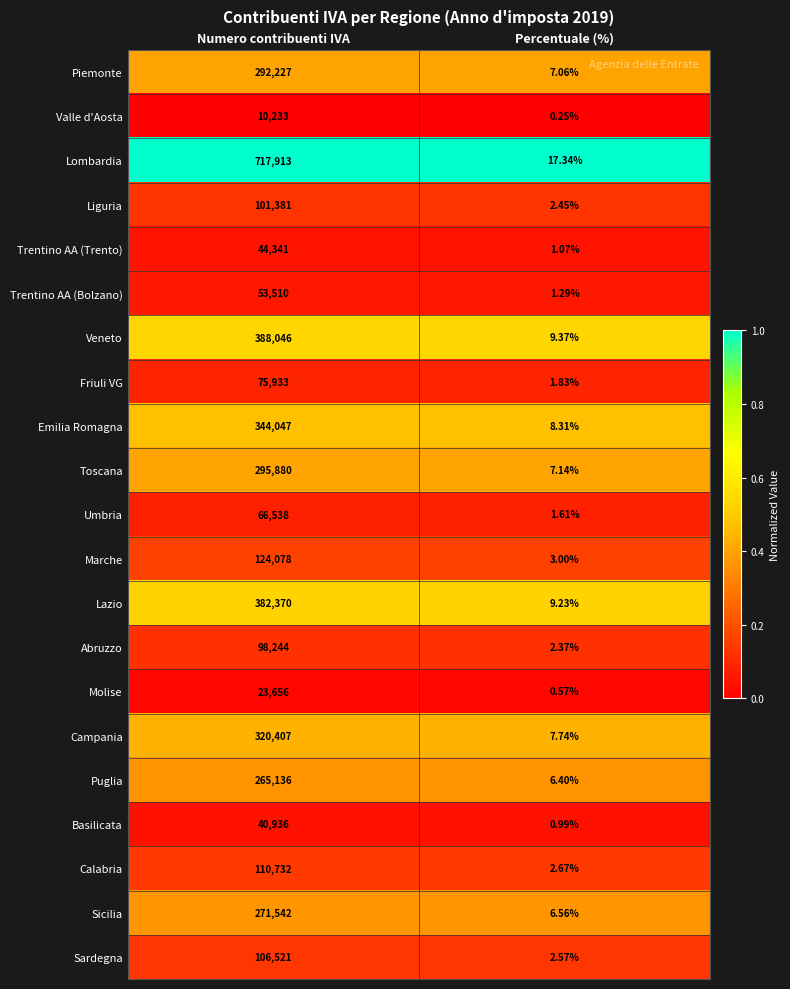

At which category is the sum across all series the highest?

Numero contribuenti IVA